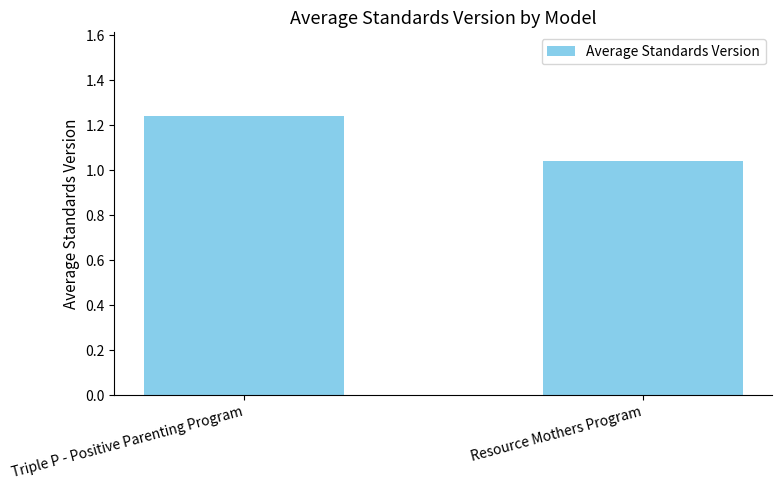

Is it true that the value at Triple P - Positive Parenting Program is 2.0?

False